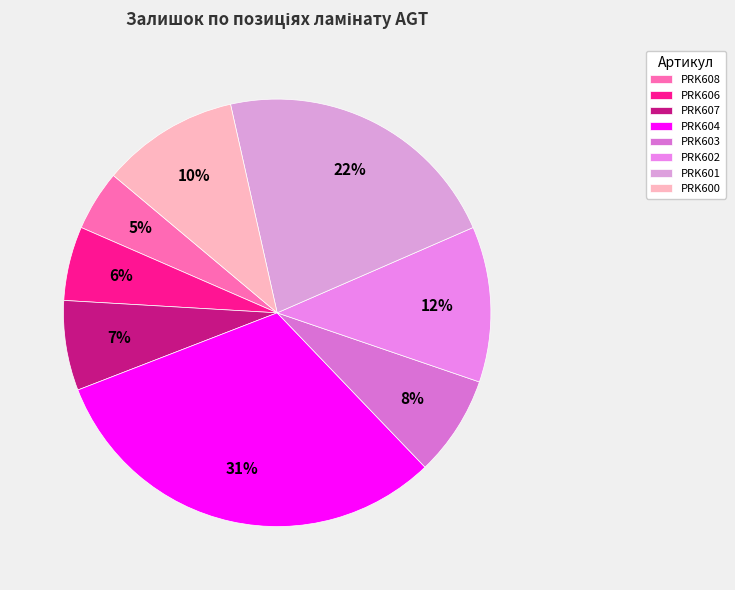

Is there any slice that represents more than half of the pie?

No